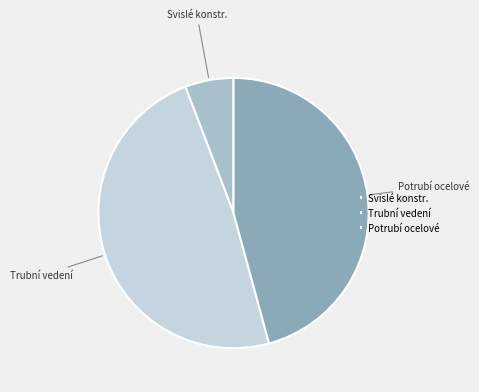

How many segments does this pie chart have?

3